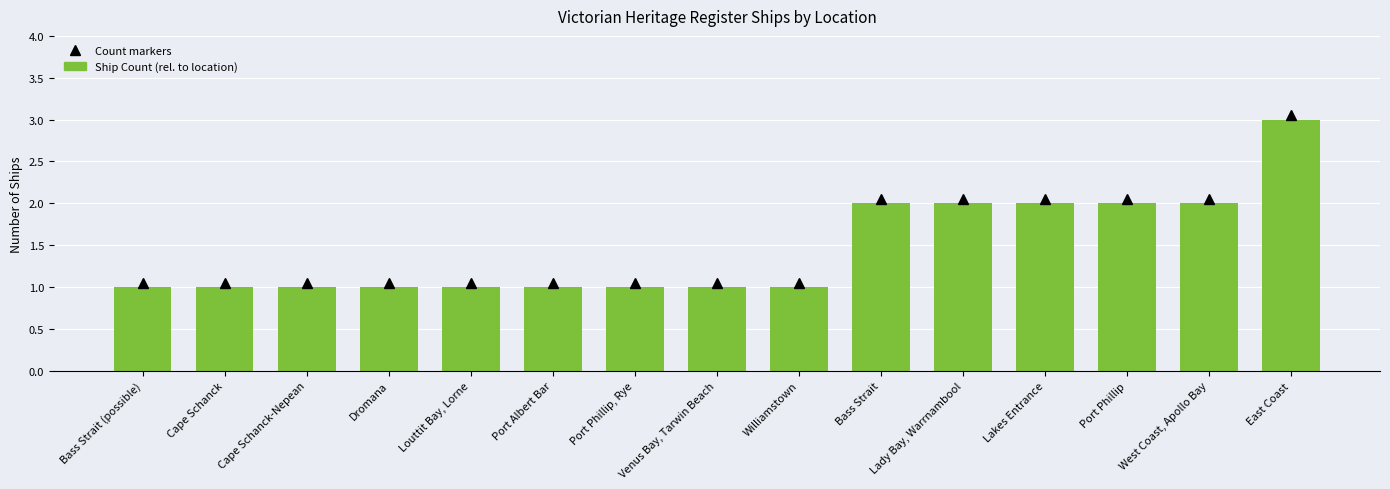

What is the ratio of the value at Port Phillip, Rye to the value at Bass Strait?

0.5